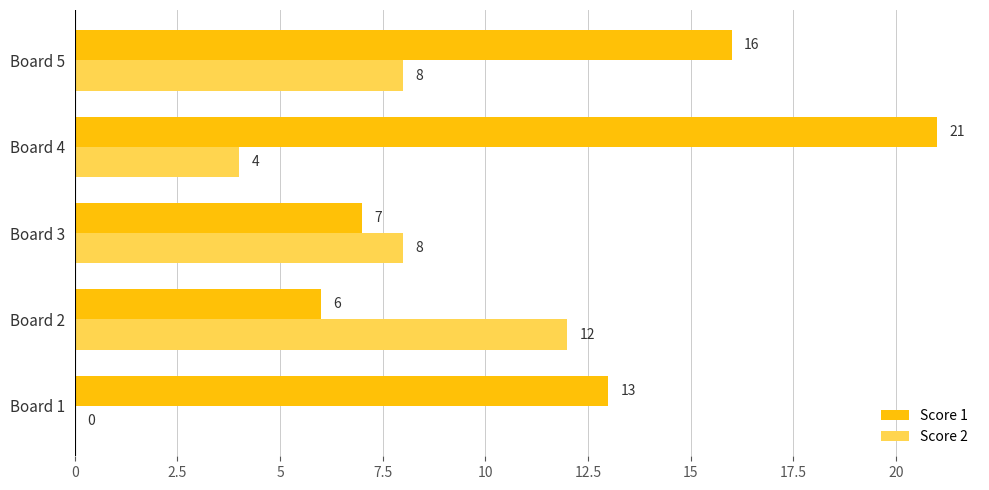

How many series are shown in this chart?

2